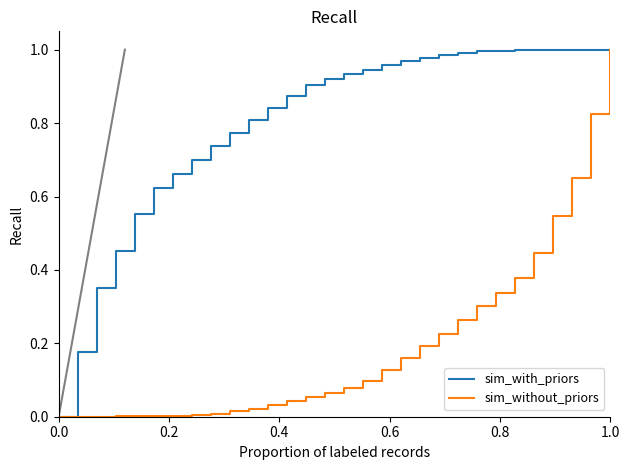

At which category does the chart reach its peak across all series?

1.0